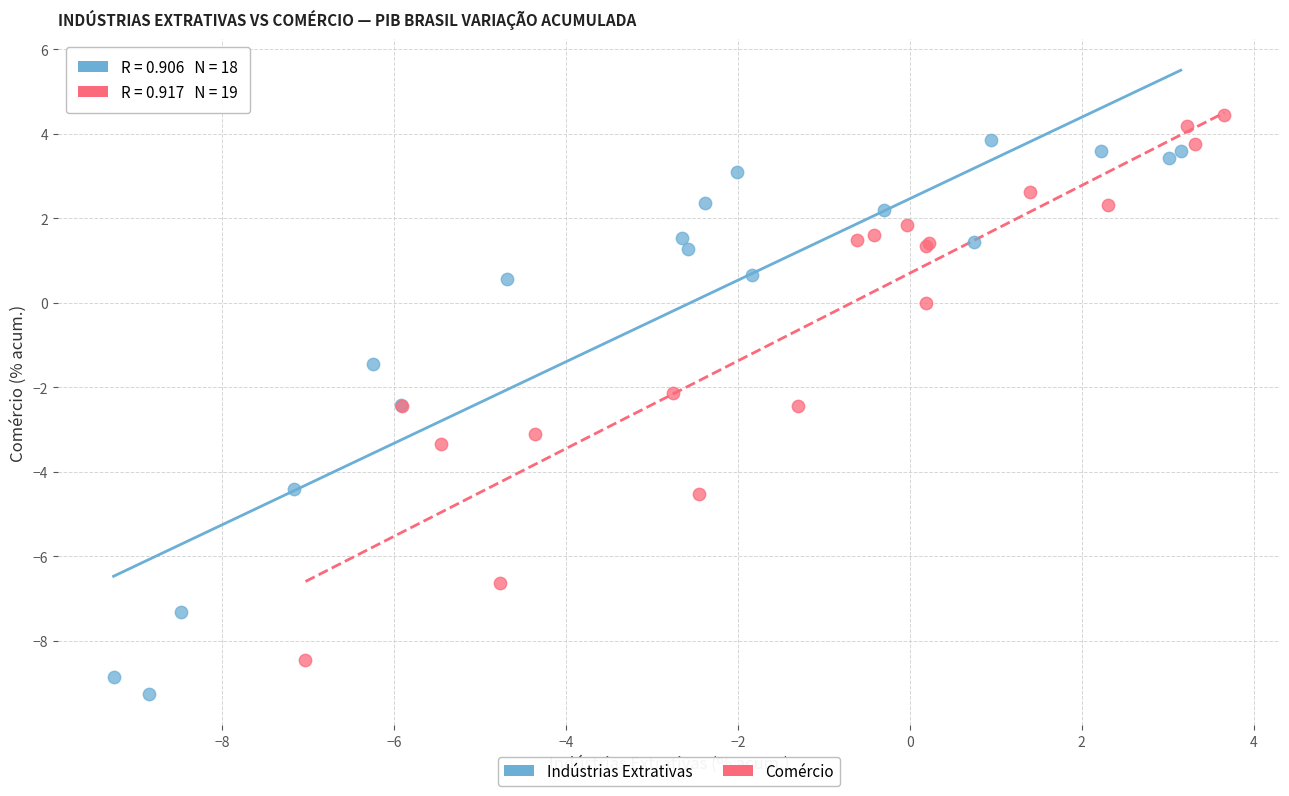

Which series contains the lowest Y value?

Indústrias Extrativas